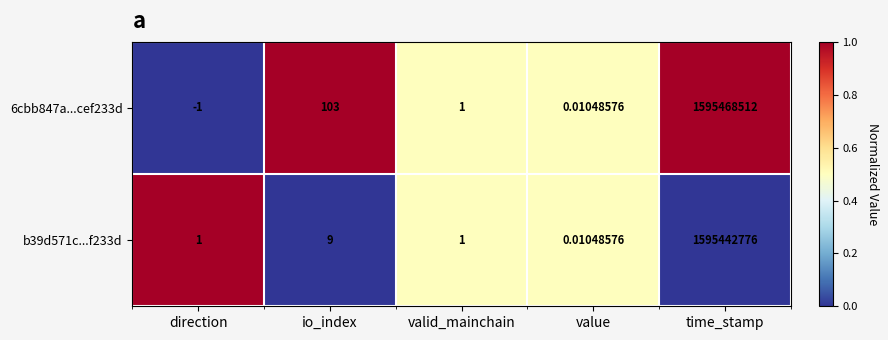

At which label does 6cbb847a...cef233d first exceed 1?

io_index